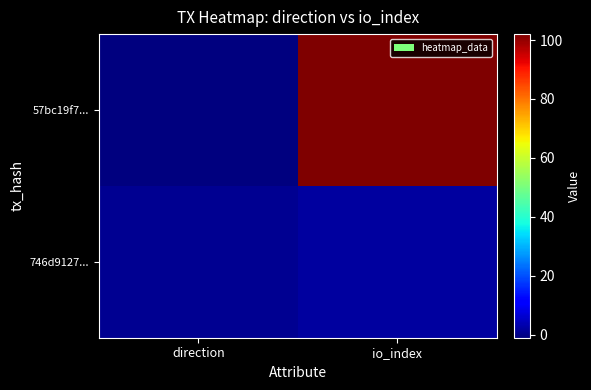

Reading left to right, transcribe all the data shown in this chart.

57bc19f7...: direction=-1	io_index=102
746d9127...: direction=1	io_index=2